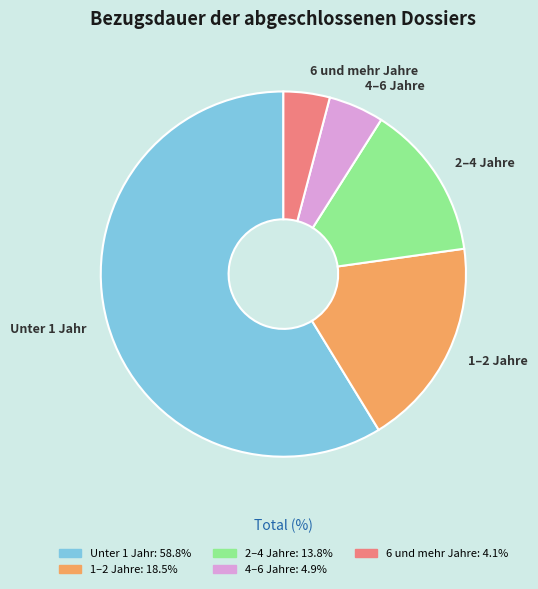

Is there any slice that represents more than half of the pie?

Yes